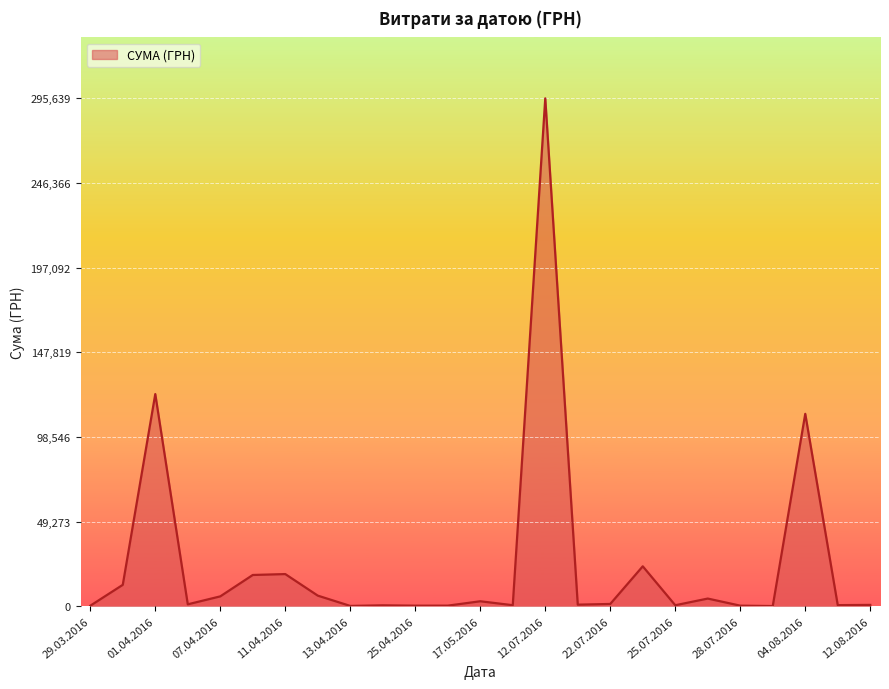

What is the maximum value shown in the chart?

295638.6